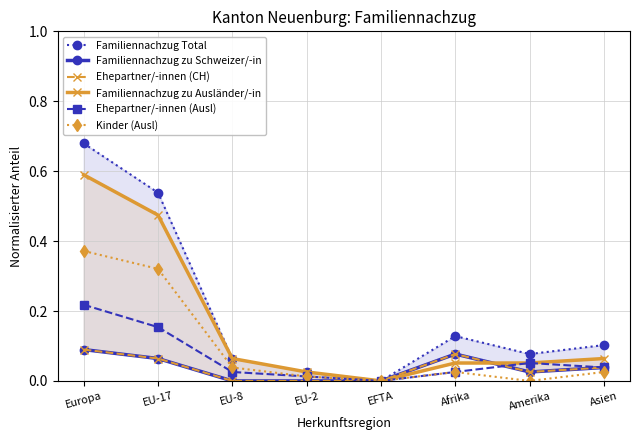

What is the label of the 2nd point from the right?

Amerika